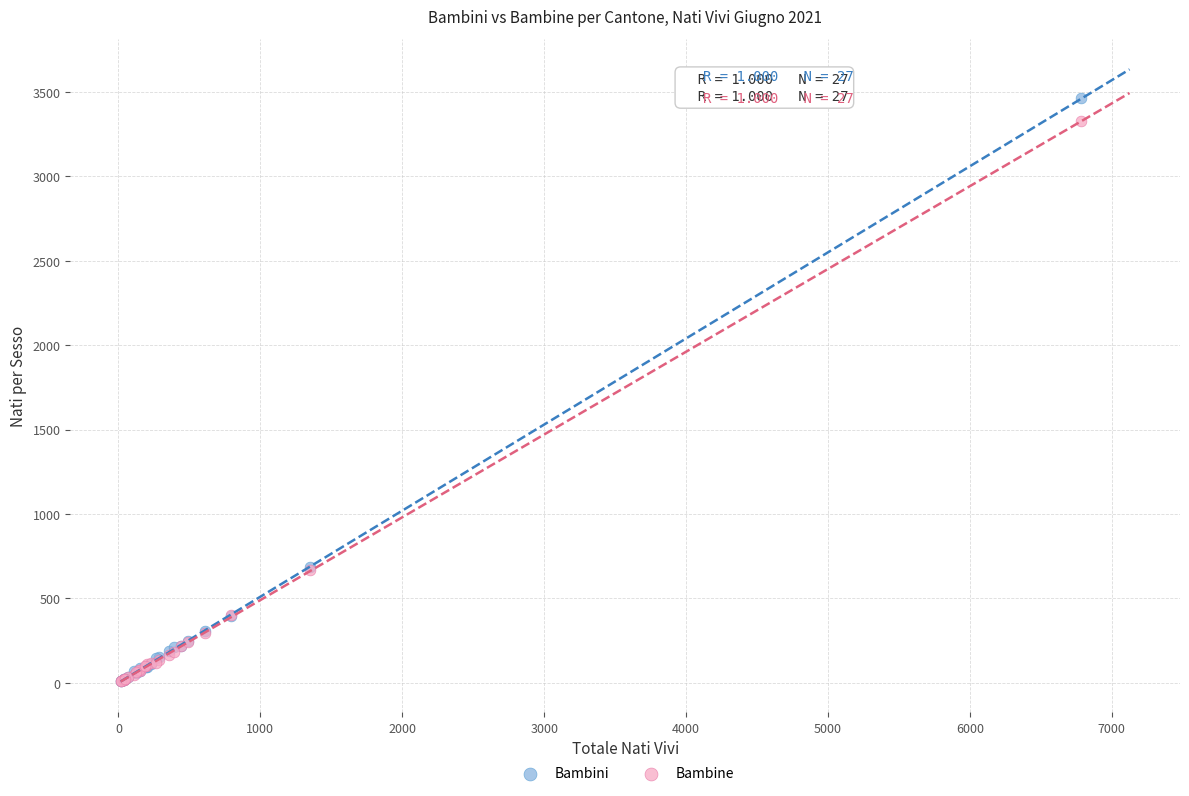

What are all the series names shown in the legend?

Bambini, Bambine